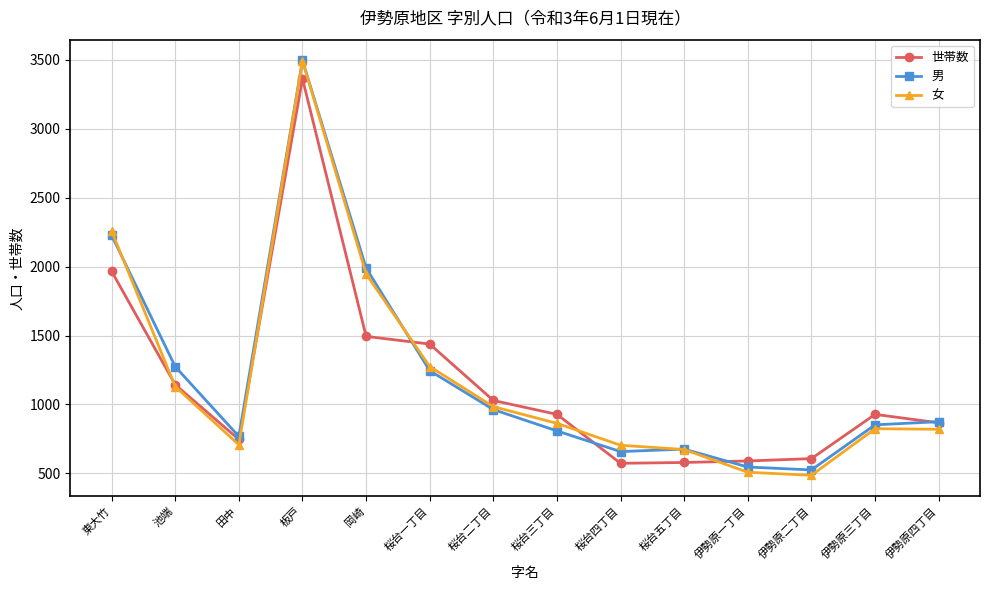

In 女, how many points are higher than both neighbors (excluding endpoints)?

2